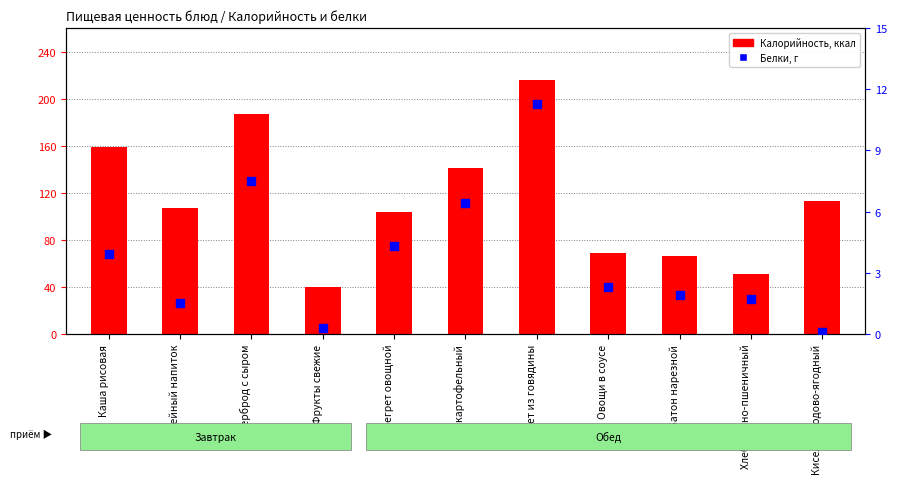

Which series has the largest total across all categories?

Калорийность